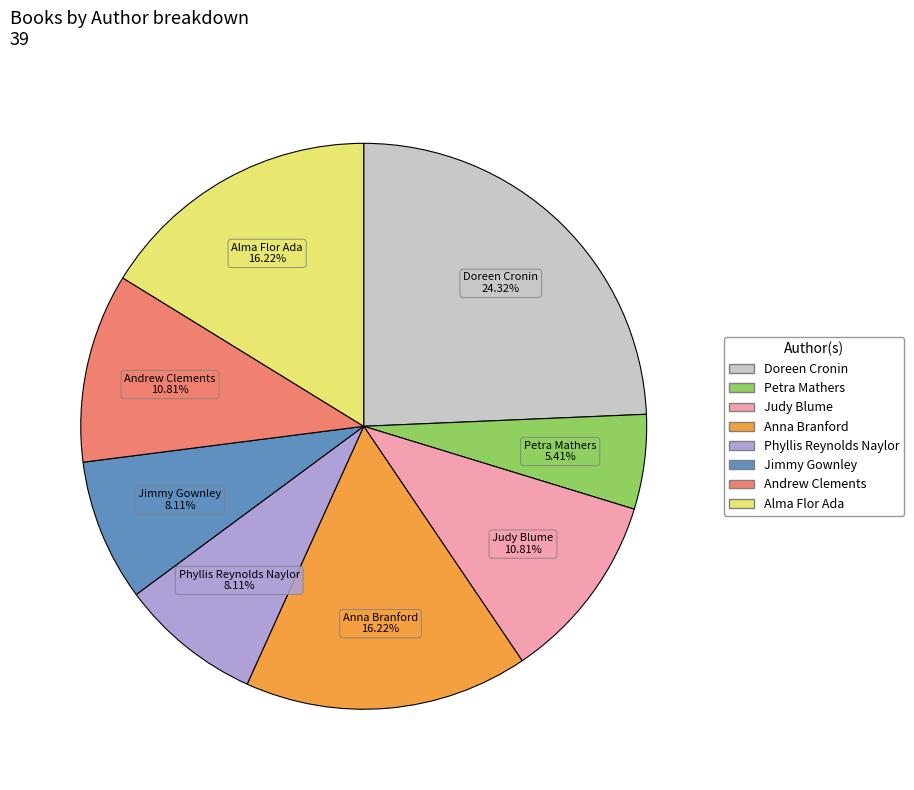

Which slice is the largest?

Doreen Cronin